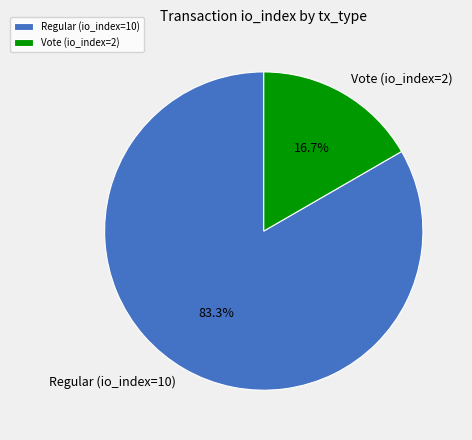

Rank the categories by value from highest to lowest.

Regular (io_index=10), Vote (io_index=2)